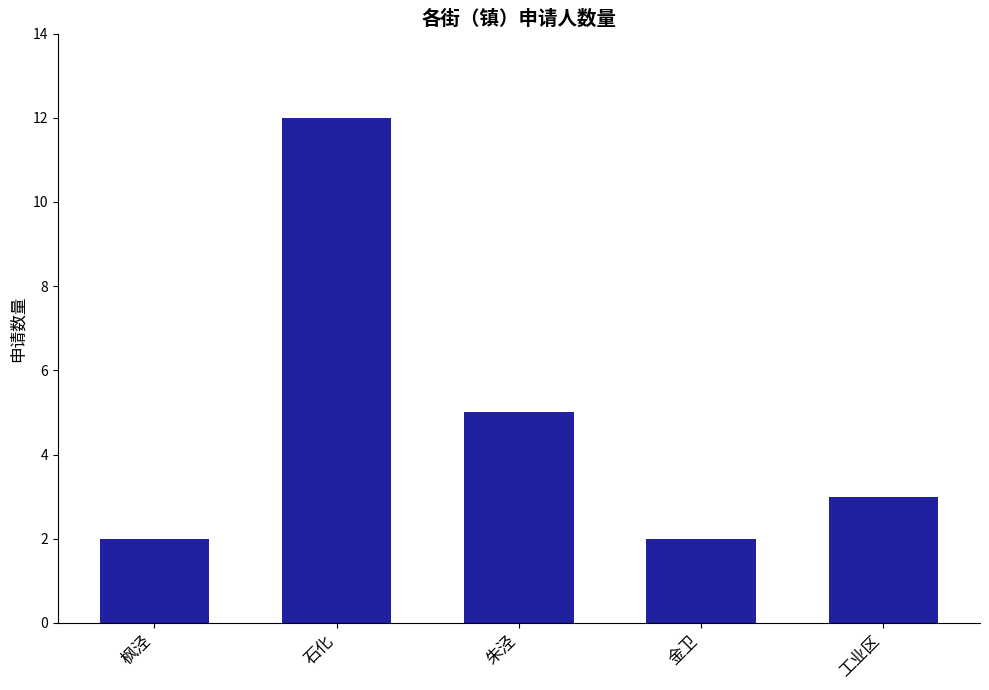

What is the greatest value displayed?

12